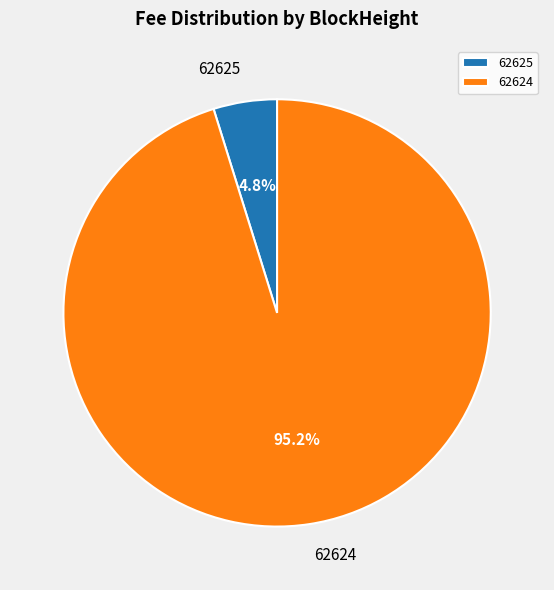

Is there a majority slice in this chart?

Yes